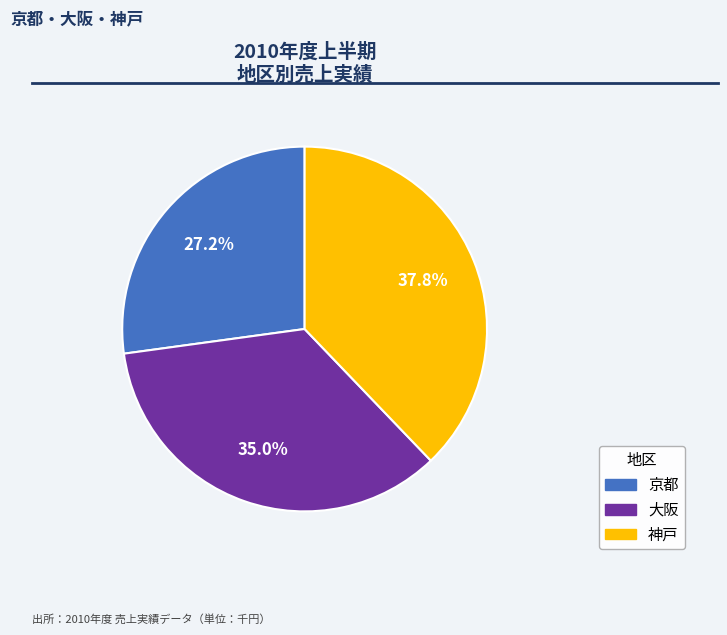

To the nearest percent, what is the difference between the largest and smallest slice percentages?

11%